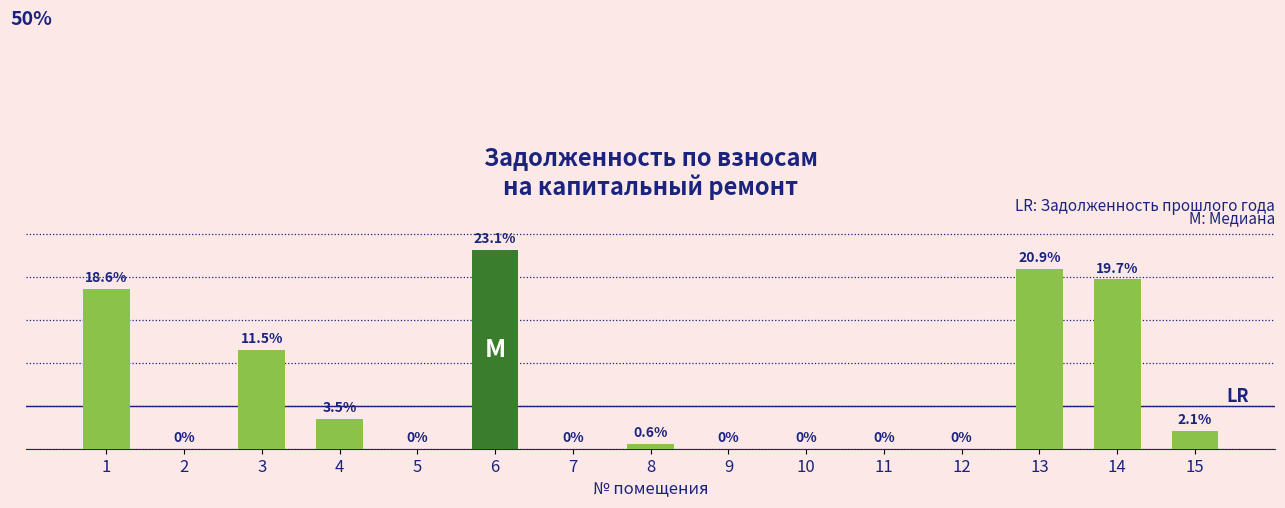

What is the difference between the second highest and minimum values?

20.9